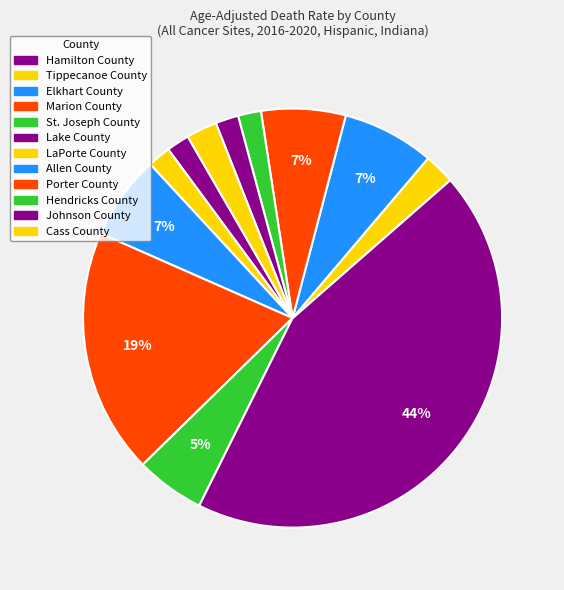

Does any single category account for the majority?

No